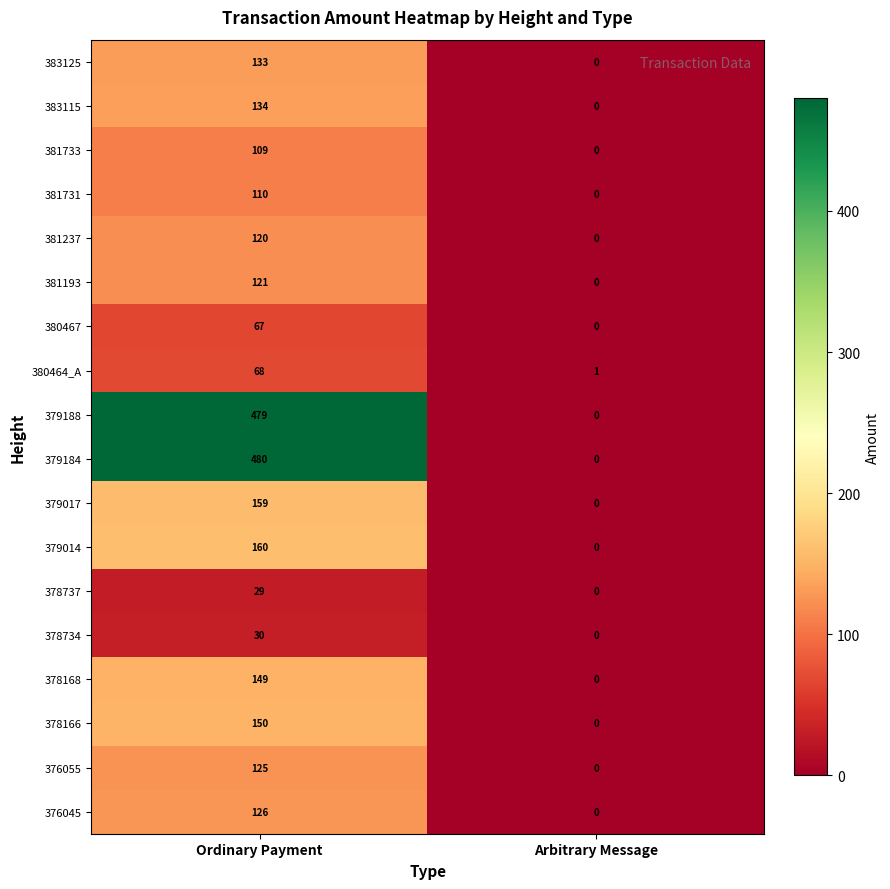

At which label is 379188 closest to 239?

Arbitrary Message